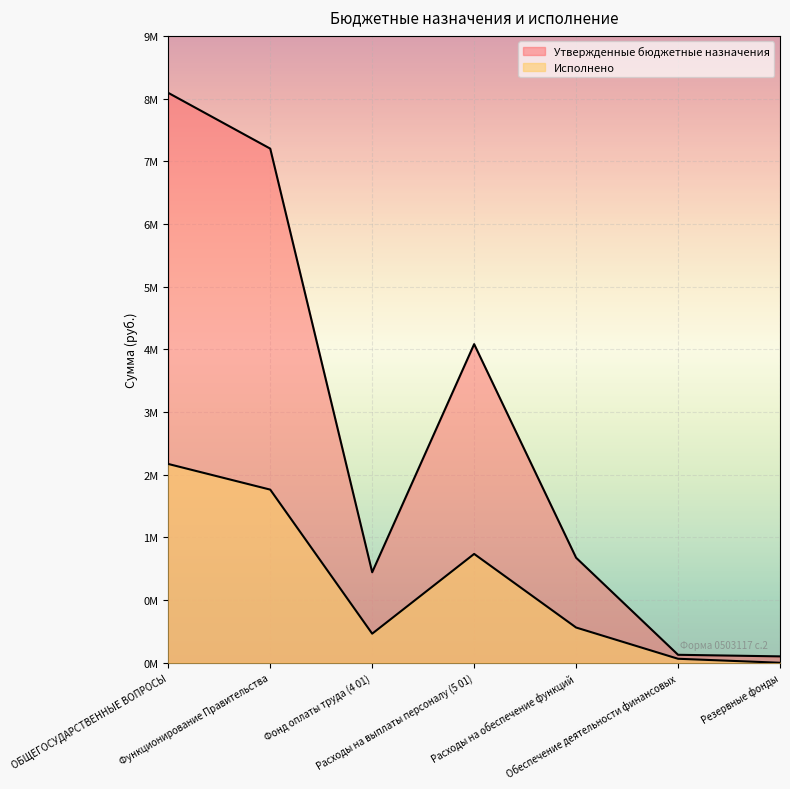

Reading left to right, list all the values displayed in this chart.

Утвержденные бюджетные назначения: 8942885.0	8068000.0	1420000.0	5000000.0	1648000.0	124885.0	100000.0
Исполнено: 3119370.7	2716831.8	456310.5	1707741.6	552779.6	62442.5	0.0